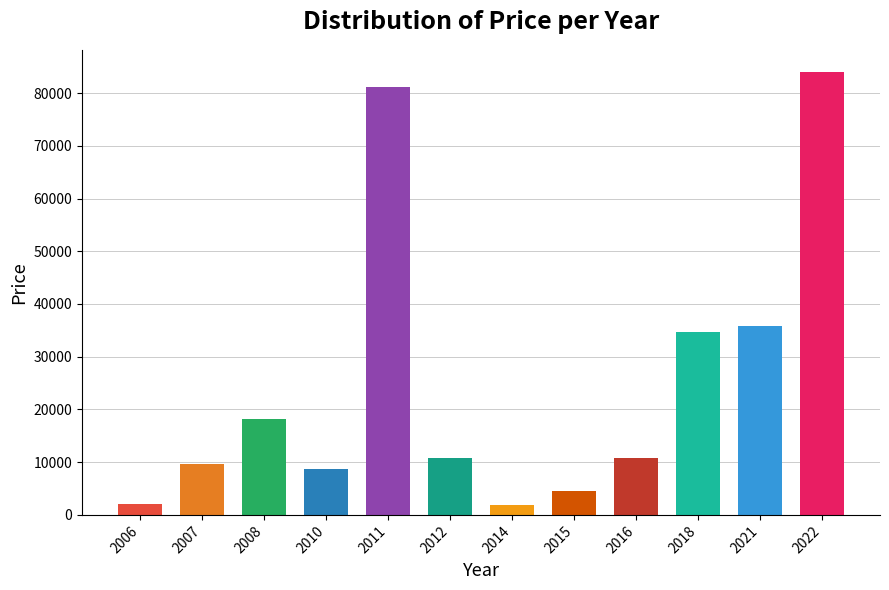

What is the sum of all values?

302000